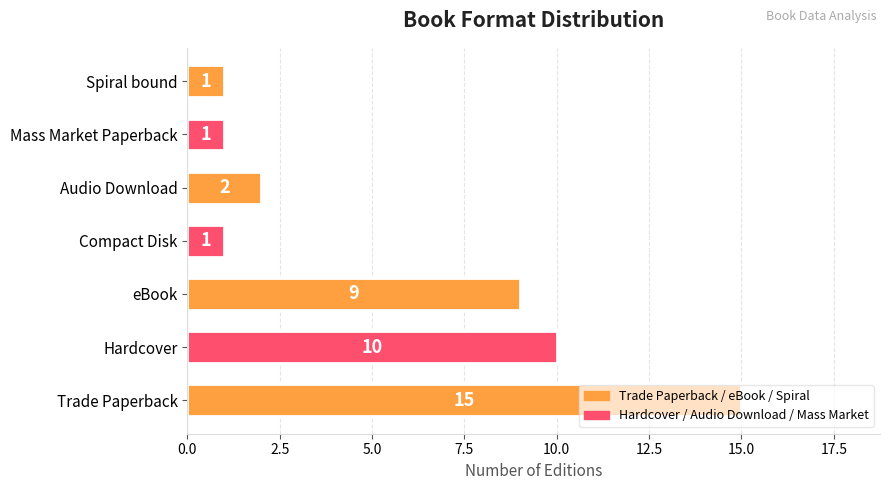

What is the greatest value displayed?

15